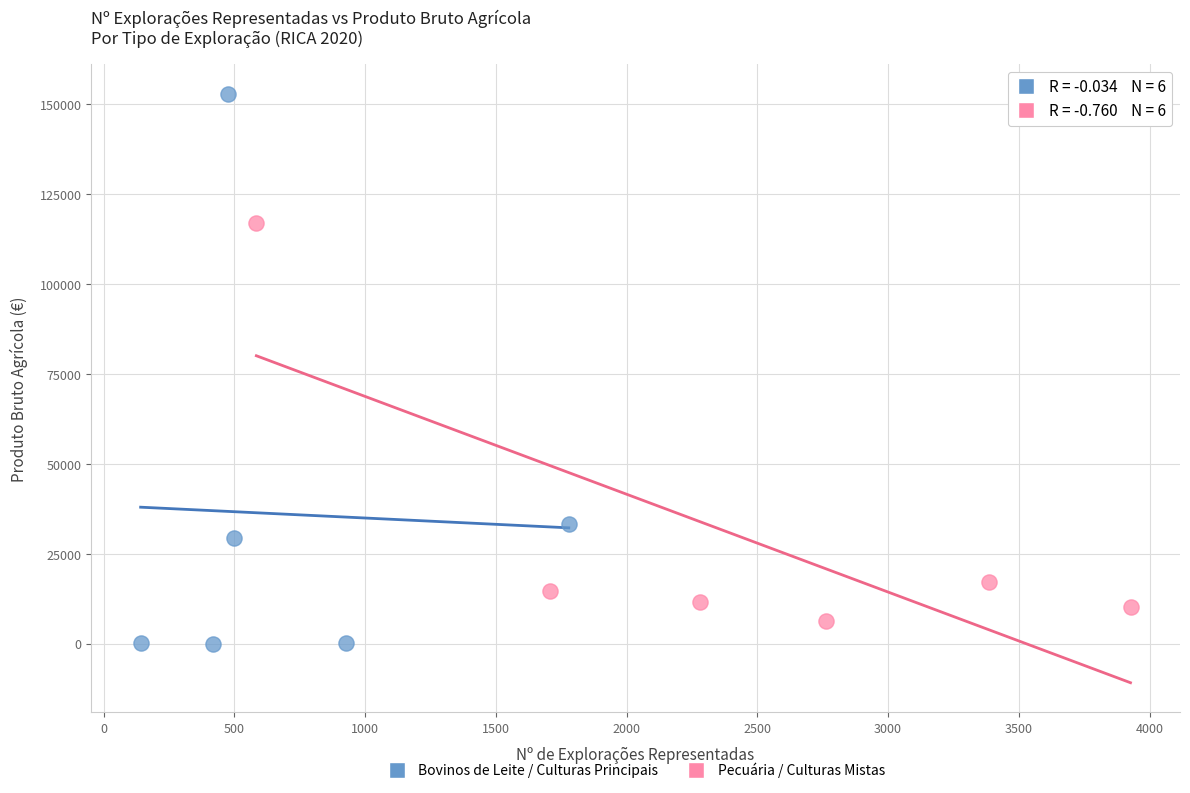

What are all the series names shown in the legend?

Bovinos de Leite / Culturas Principais, Pecuária / Culturas Mistas